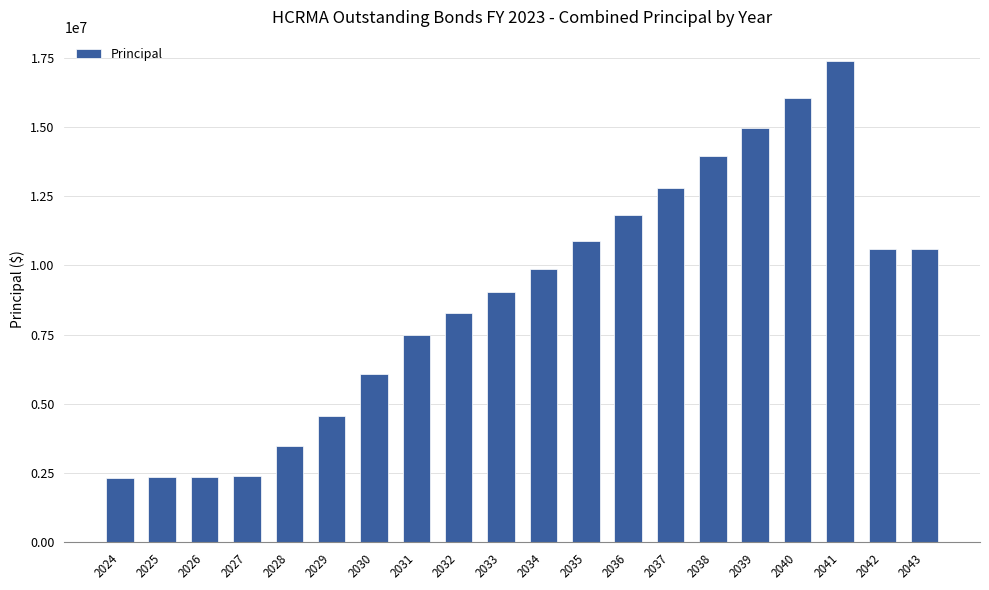

How many categories are shown in the chart?

20